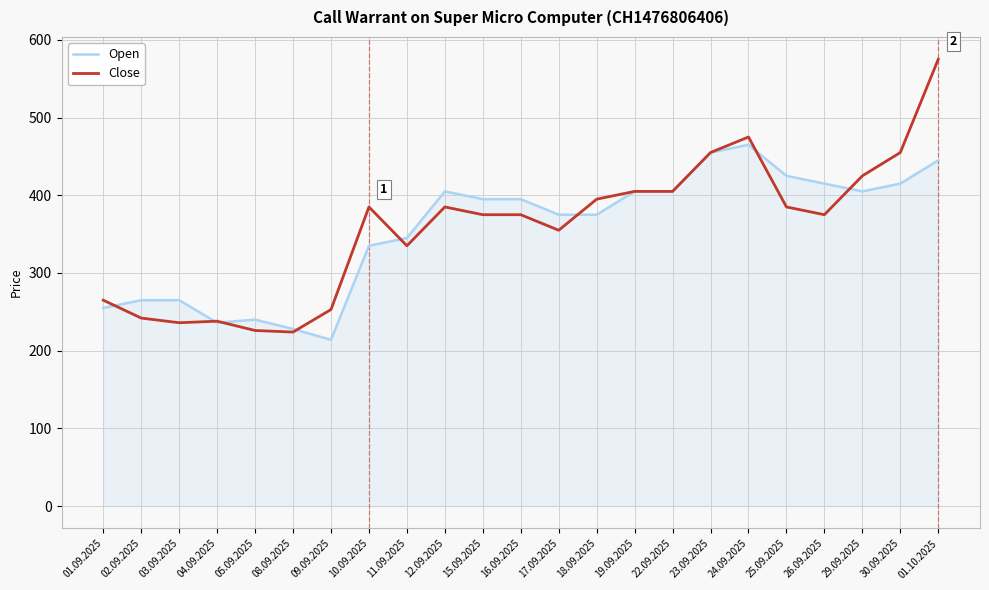

Which series has the largest range (max minus min)?

Close